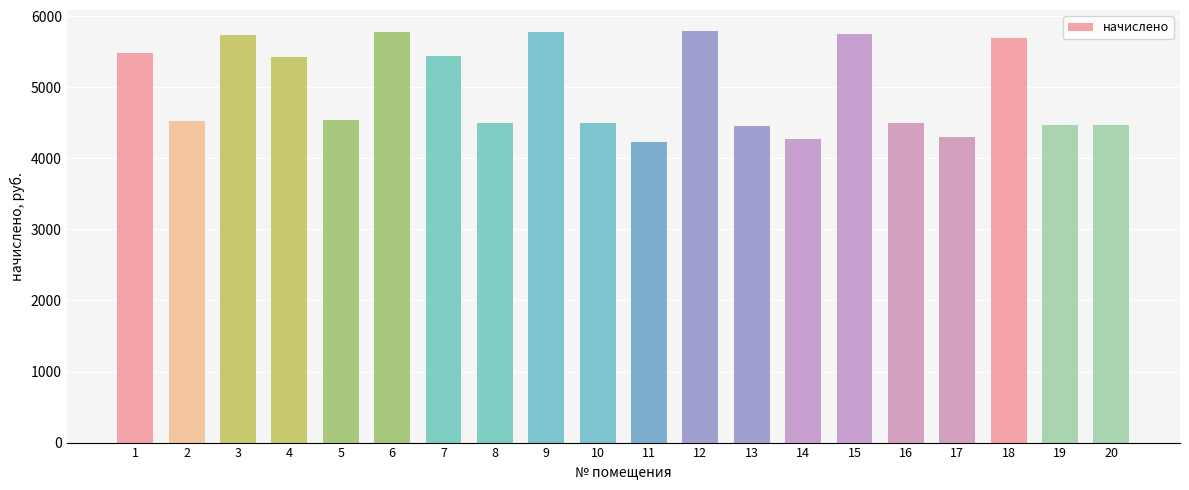

How many values are below 4544?

10